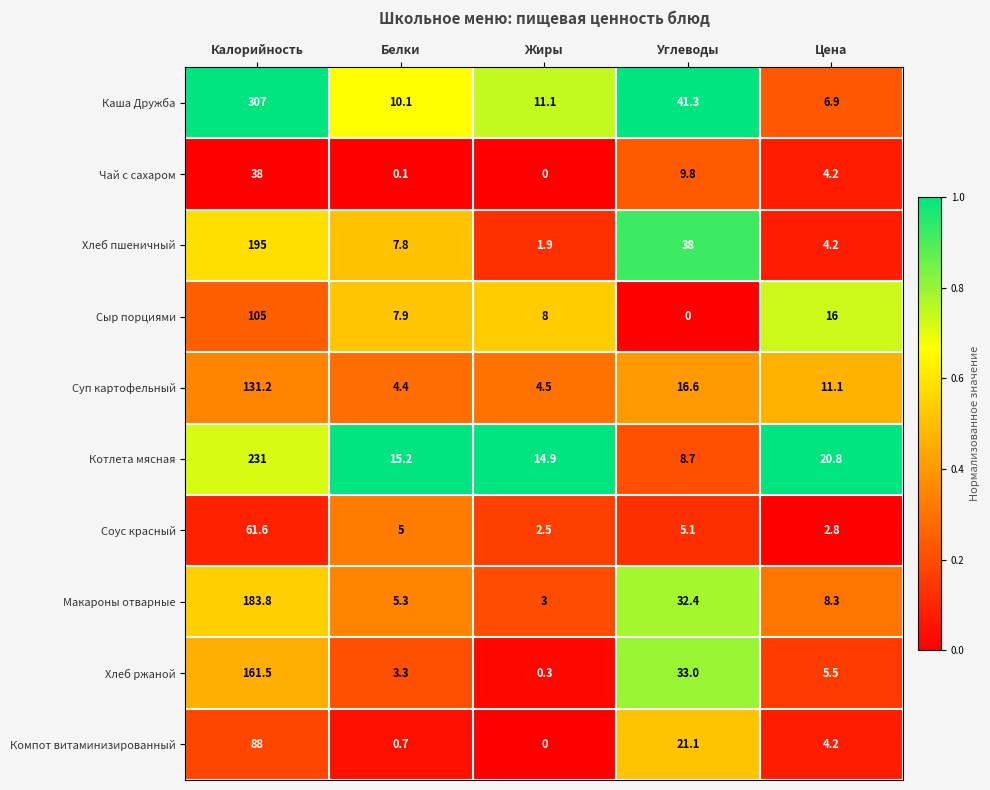

At which label does Сыр порциями first exceed 8?

Калорийность